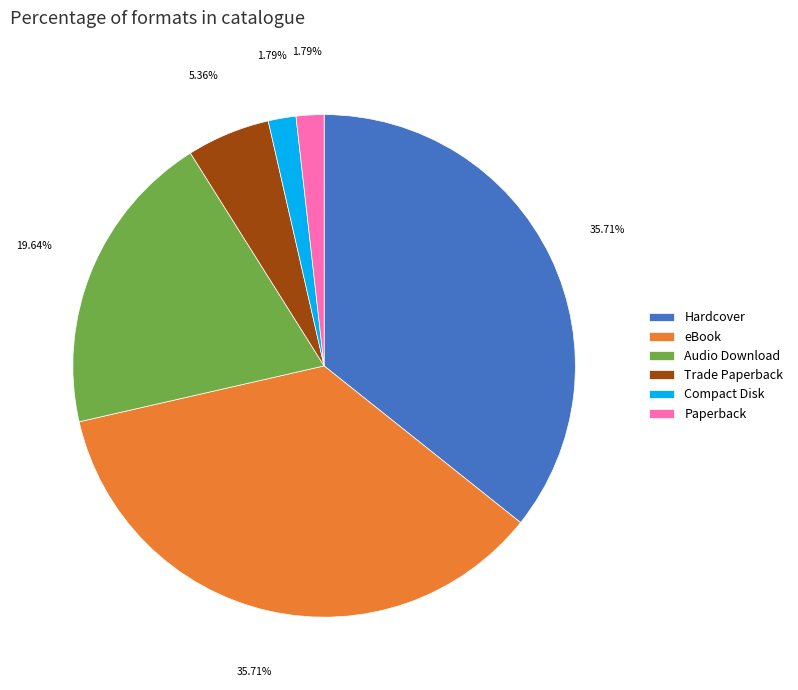

To the nearest percent, what is the difference between the Hardcover and Compact Disk slice percentages?

34%